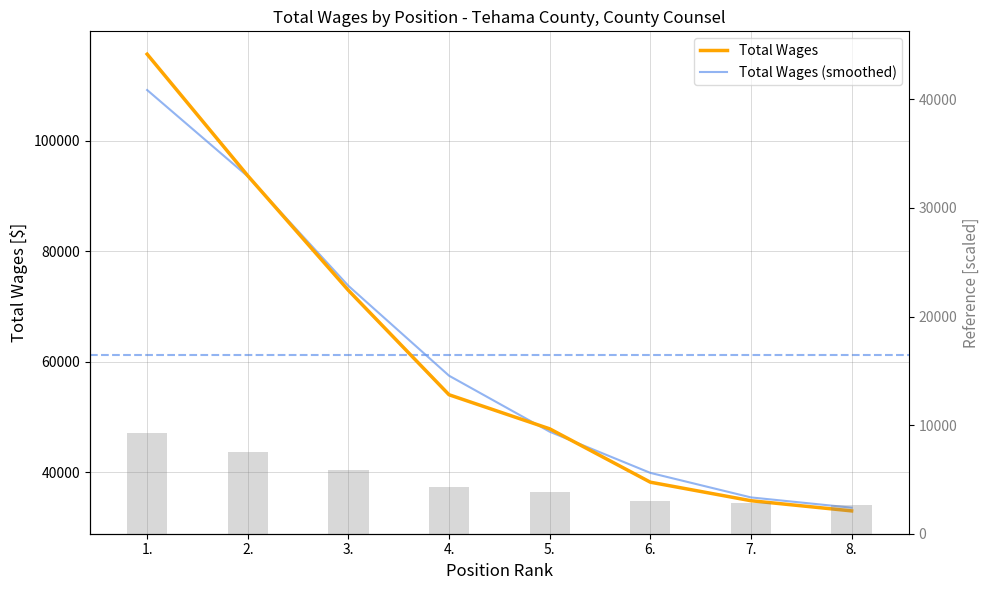

Are the bars grouped side by side (vs. stacked)?

Yes